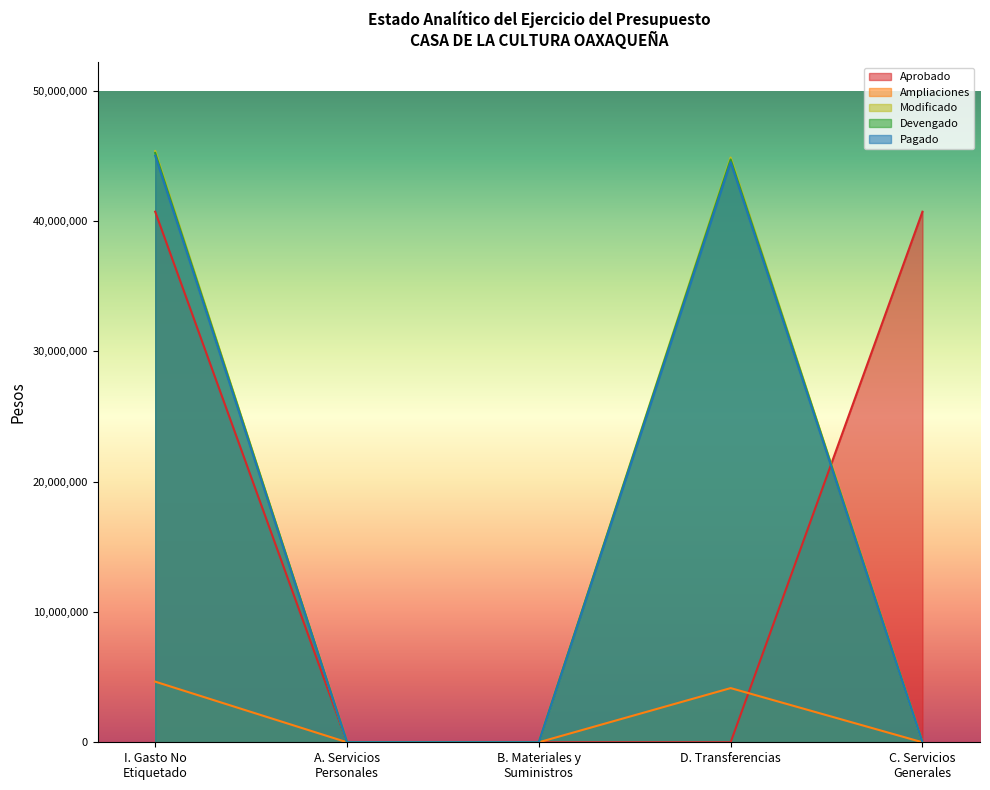

Which series changed the most between B. Materiales y Suministros and D. Transferencias?

Modificado